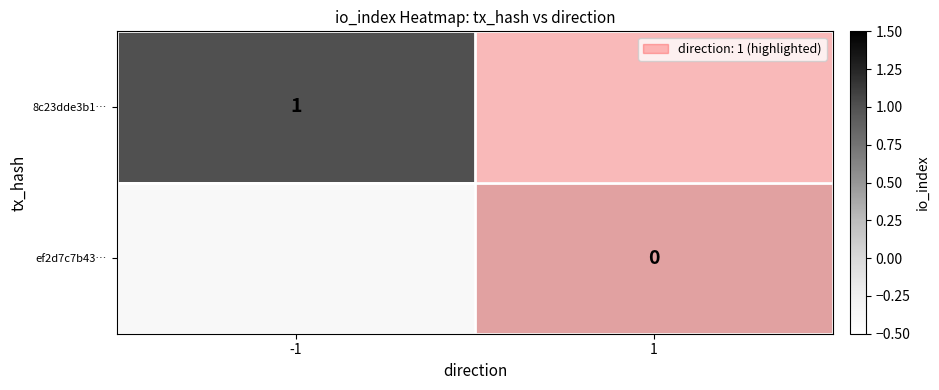

Is it true that 8c23dde3b1… equals 0 at -1?

False